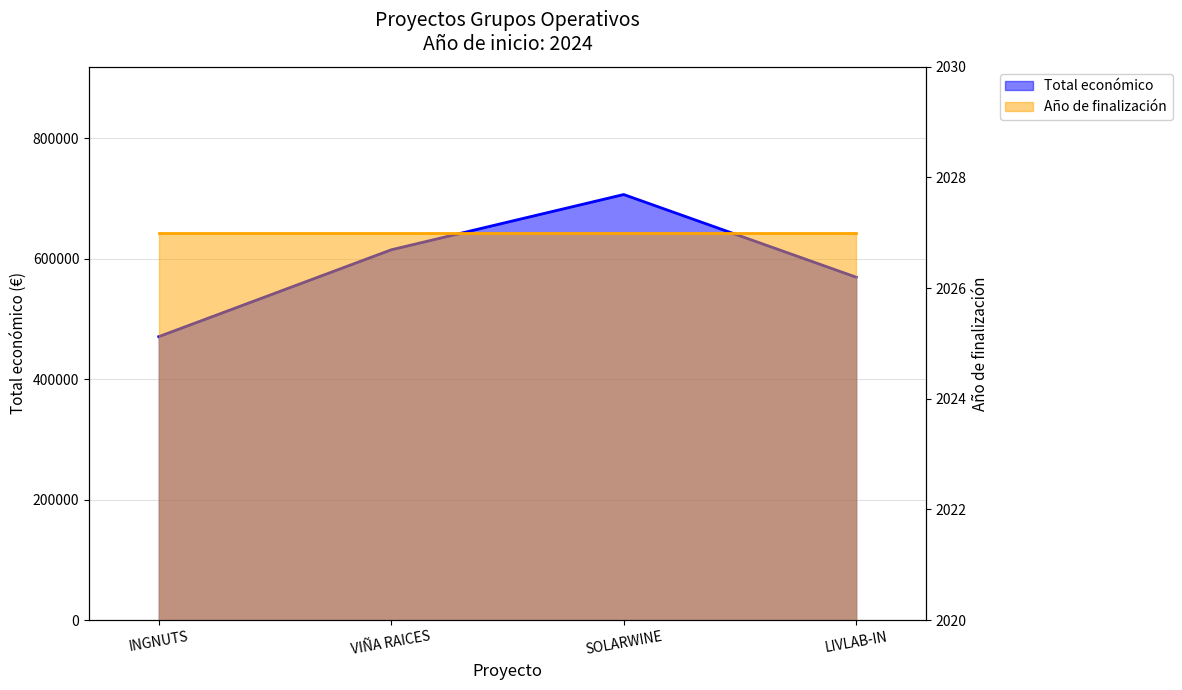

Reading right to left, list all the values displayed in this chart.

569416	706697	614907	470675